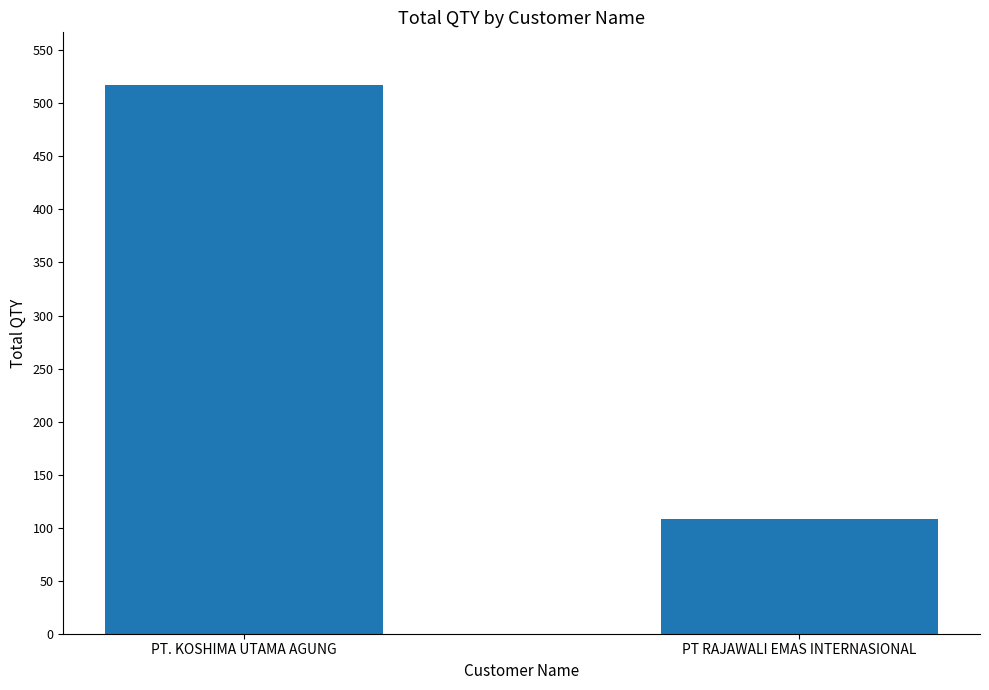

What is the difference between the maximum and minimum values?

409